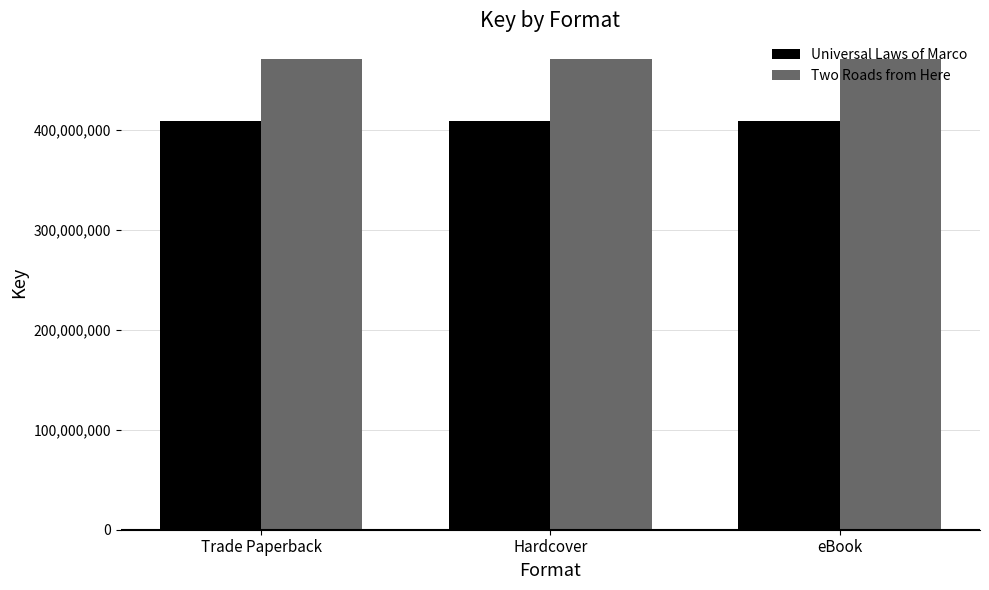

Rank the series at Hardcover from highest to lowest value.

Two Roads from Here, Universal Laws of Marco